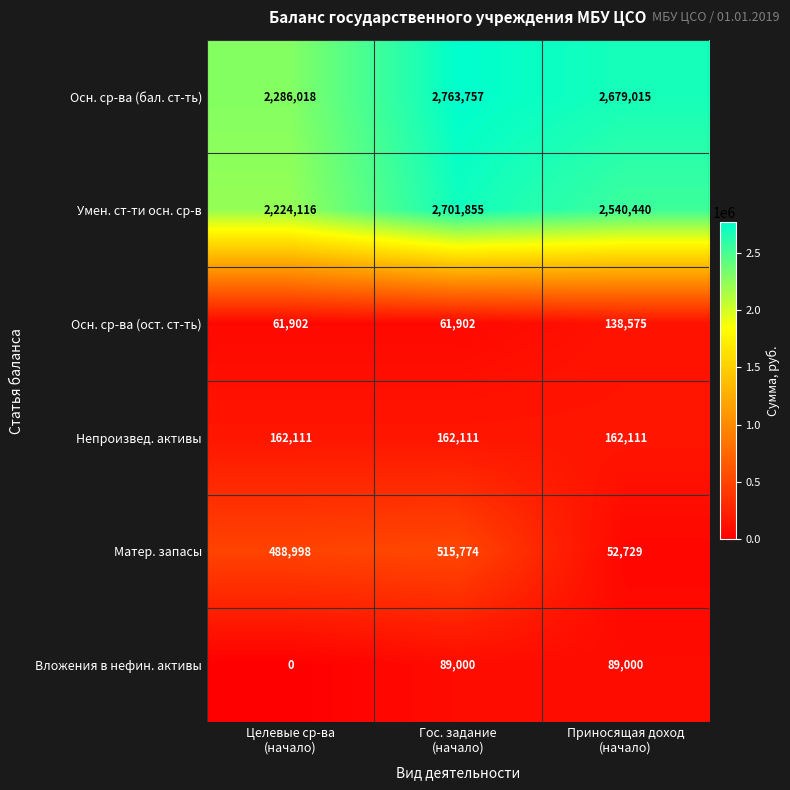

What is the difference between the maximum and minimum values in the Умен. ст-ти осн. ср-в series?

477739